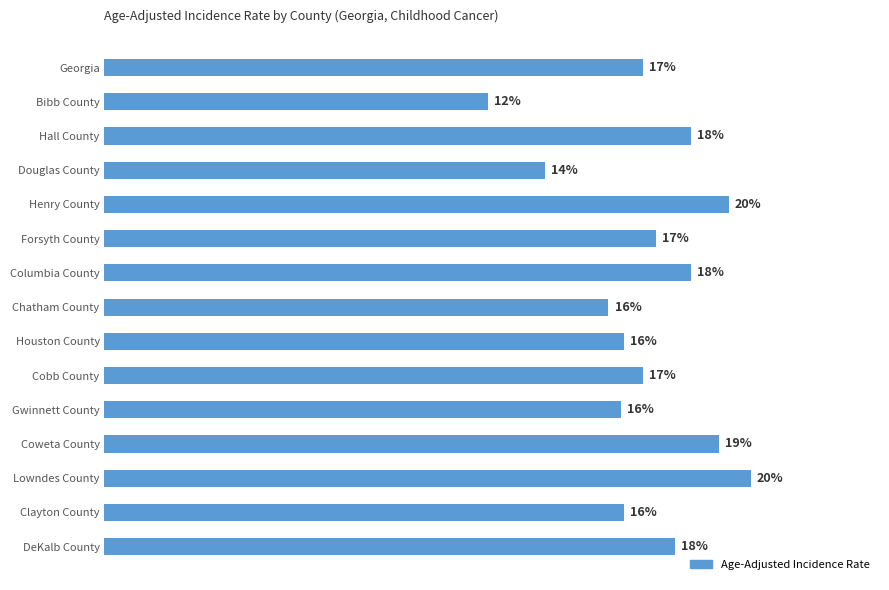

Does the chart contain any negative values?

No